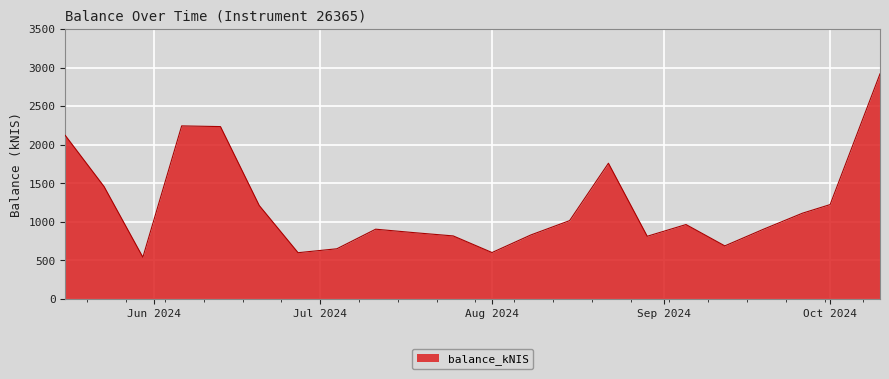

What is the greatest value displayed?

2918.4